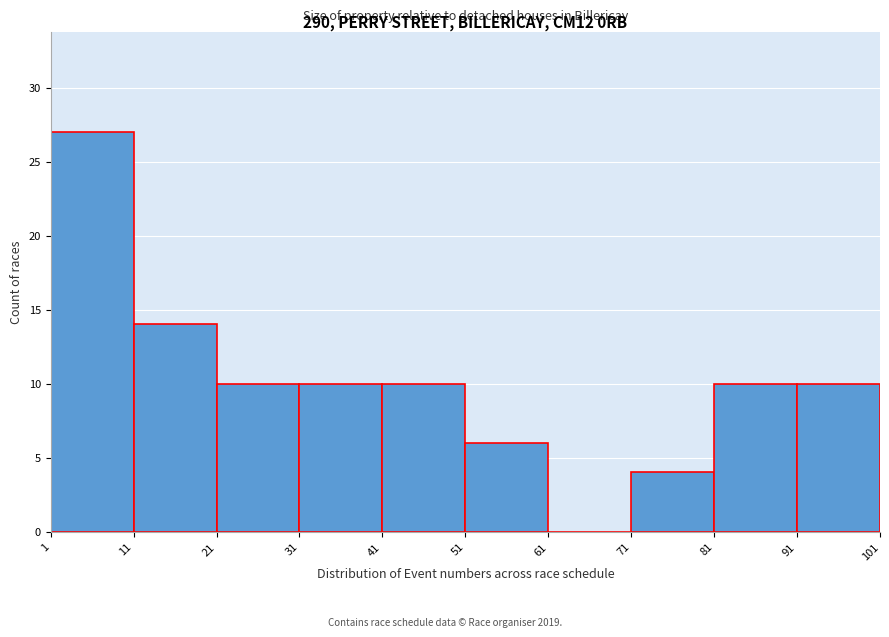

What is the height of the bar covering 21 to 31 on the x-axis? The values are not printed on the chart, so give them approximately, as read against the axis.

10